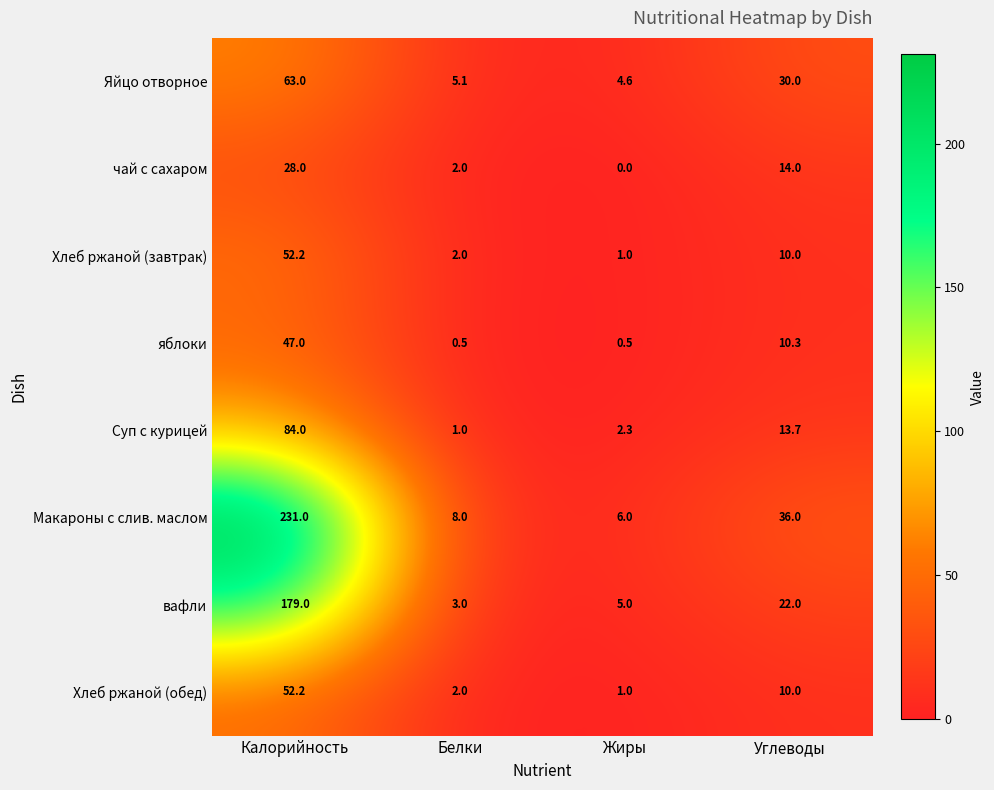

Count the number of categories in the chart.

4